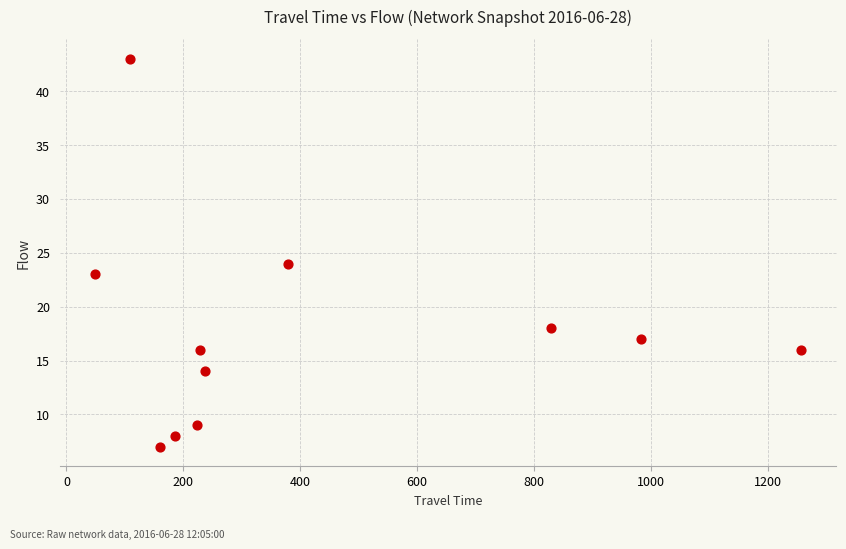

What is the range of X values (max minus min)?

1208